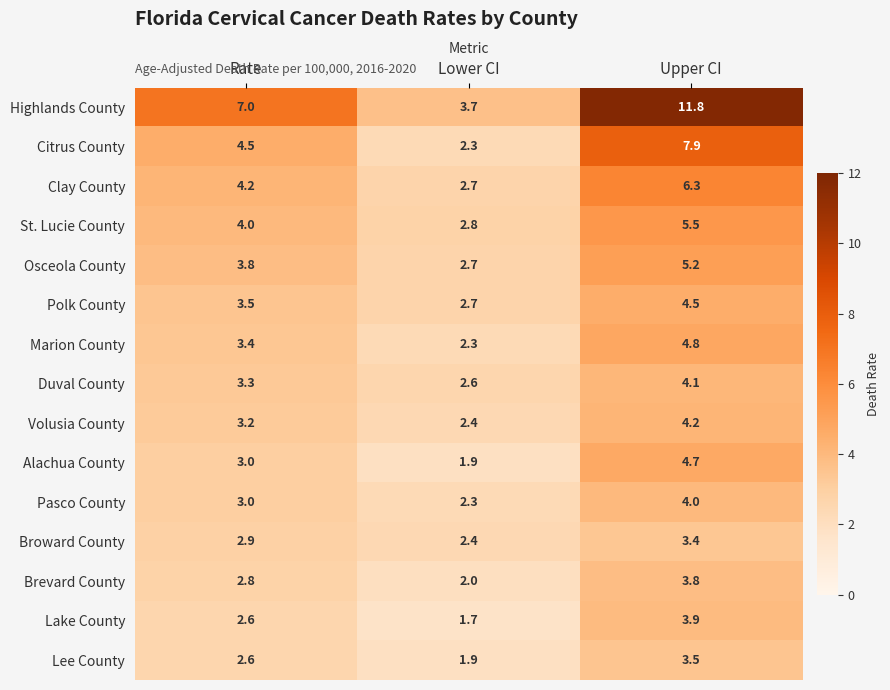

Which label corresponds to the smallest value in the chart?

Lower CI